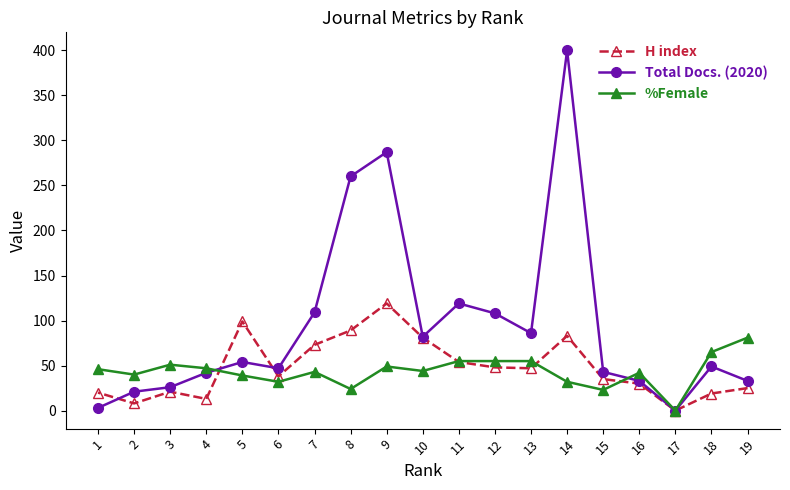

How many values in Total Docs. (2020) are above zero?

18